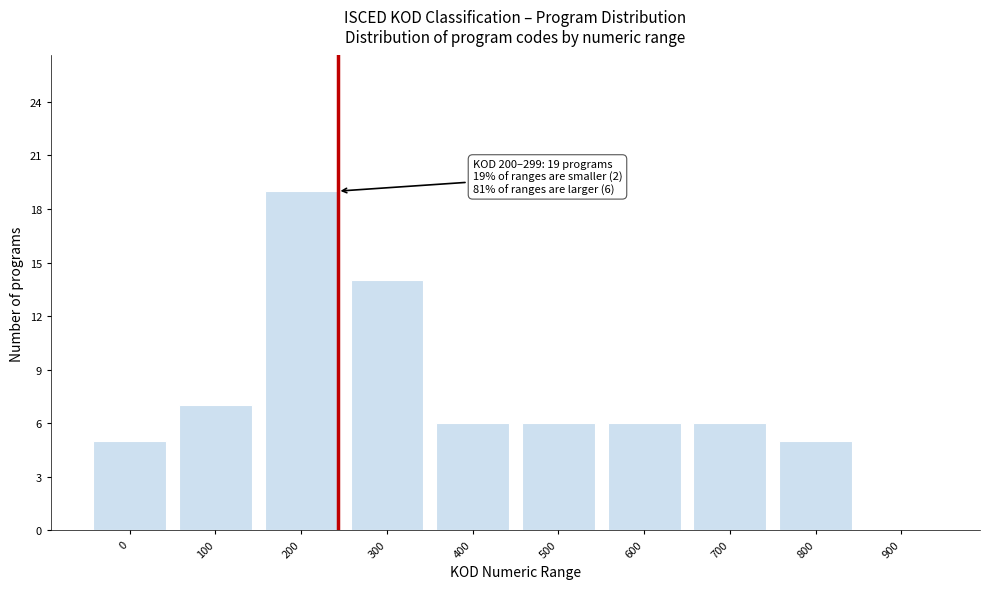

Reading left to right, extract all data points from this chart.

0=5	100=7	200=19	300=14	400=6	500=6	600=6	700=6	800=5	900=0